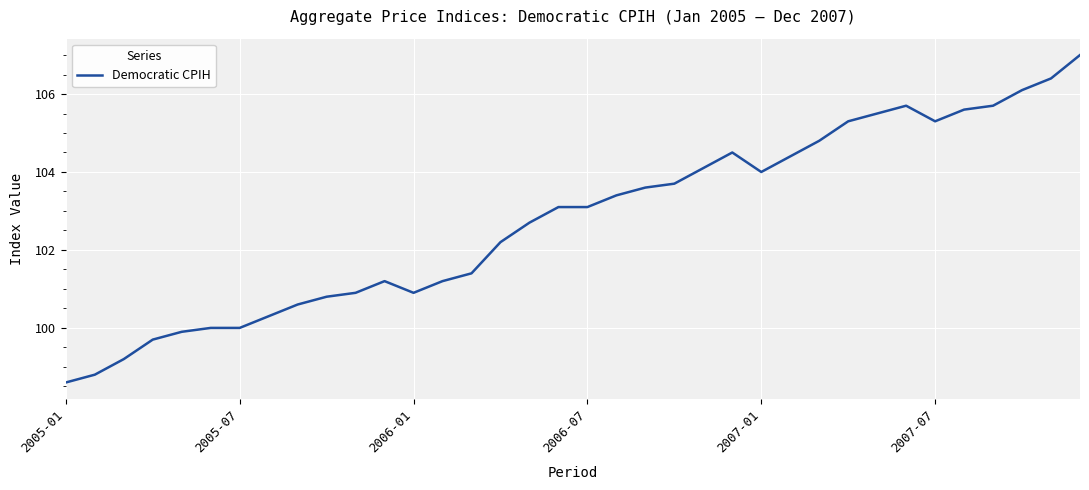

How many distinct data groups are displayed?

1